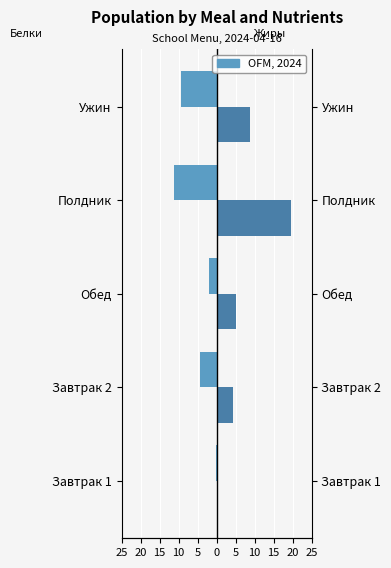

What is the value of the Жиры bar at the 5th from the left?

8.7